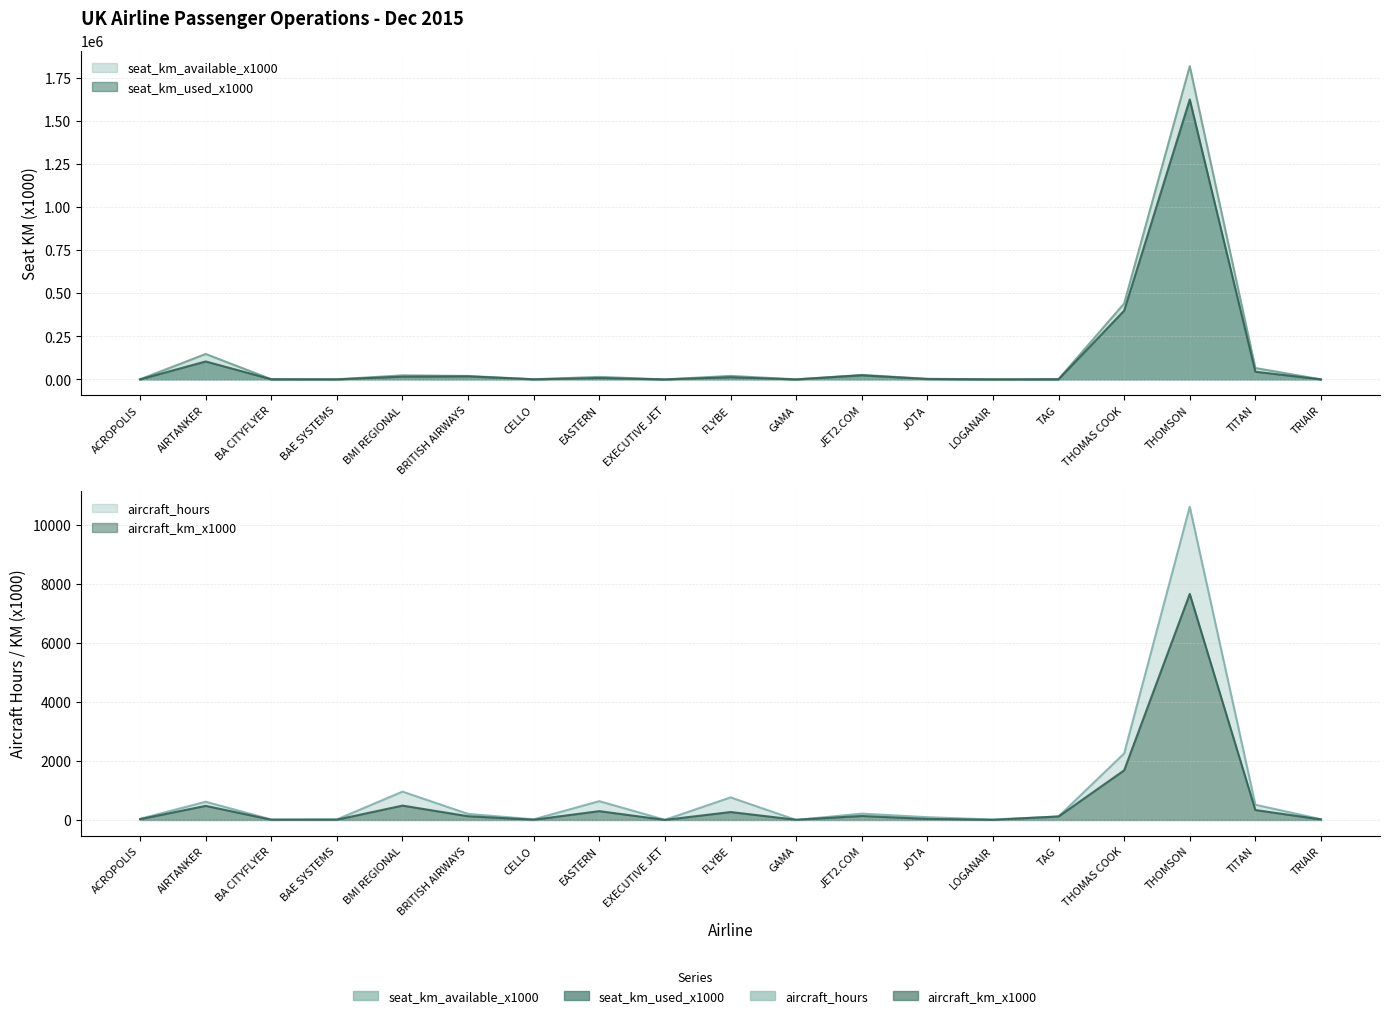

How many lines are shown in the chart?

4